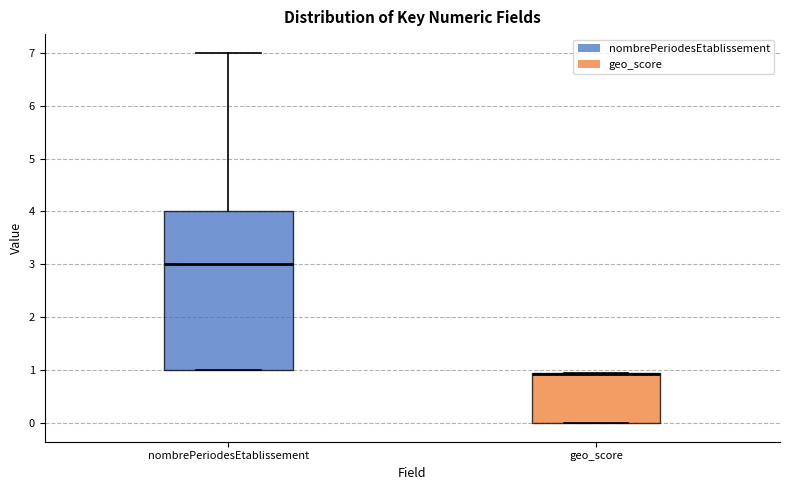

Reading left to right, transcribe this box plot: for each box, give where its median line is, the range the box spans, and where its two whiskers end, as read against the y-axis. The values are not printed on the chart, so give them approximately, as read against the axis.

nombrePeriodesEtablissement: median 3.0, box 1.0 to 4.0, whiskers 1.0 to 7.0
geo_score: median 0.9 (drawn on the box's upper edge), box 0.0 to 0.9, whiskers 0.0 to 0.9